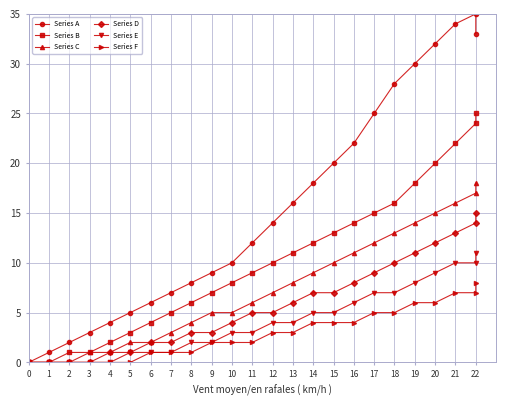

How many data points in Series F are less than 3?

12